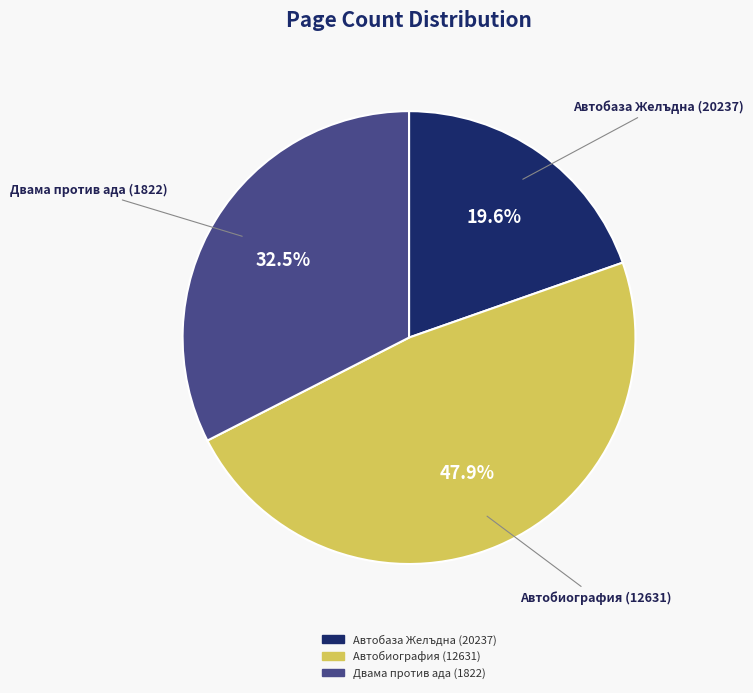

Which slice is the largest?

Автобиография (12631)